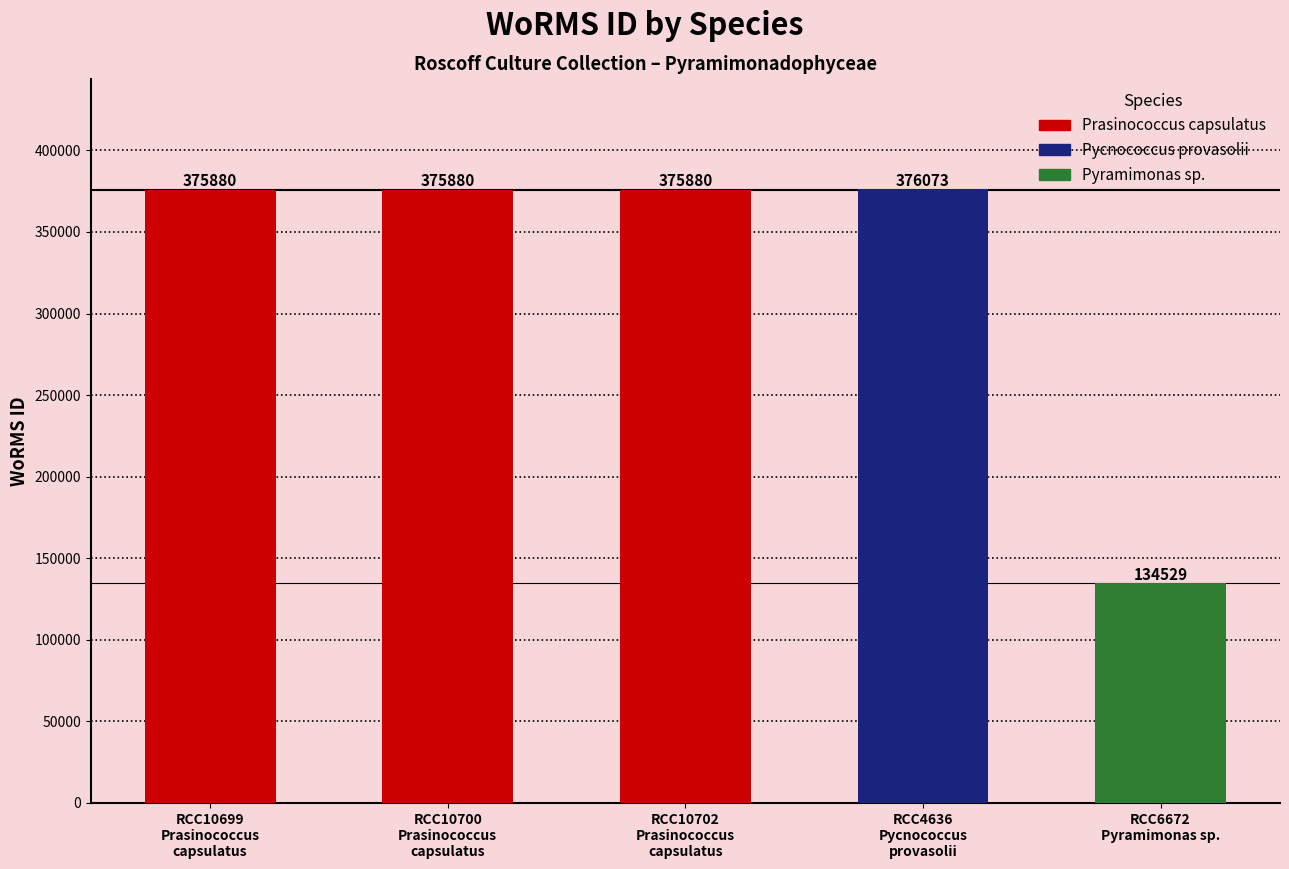

Reading left to right, extract all data points from this chart.

Prasinococcus capsulatus (RCC10699)=375880	Prasinococcus capsulatus (RCC10700)=375880	Prasinococcus capsulatus (RCC10702)=375880	Pycnococcus provasolii (RCC4636)=376073	Pyramimonas sp. (RCC6672)=134529